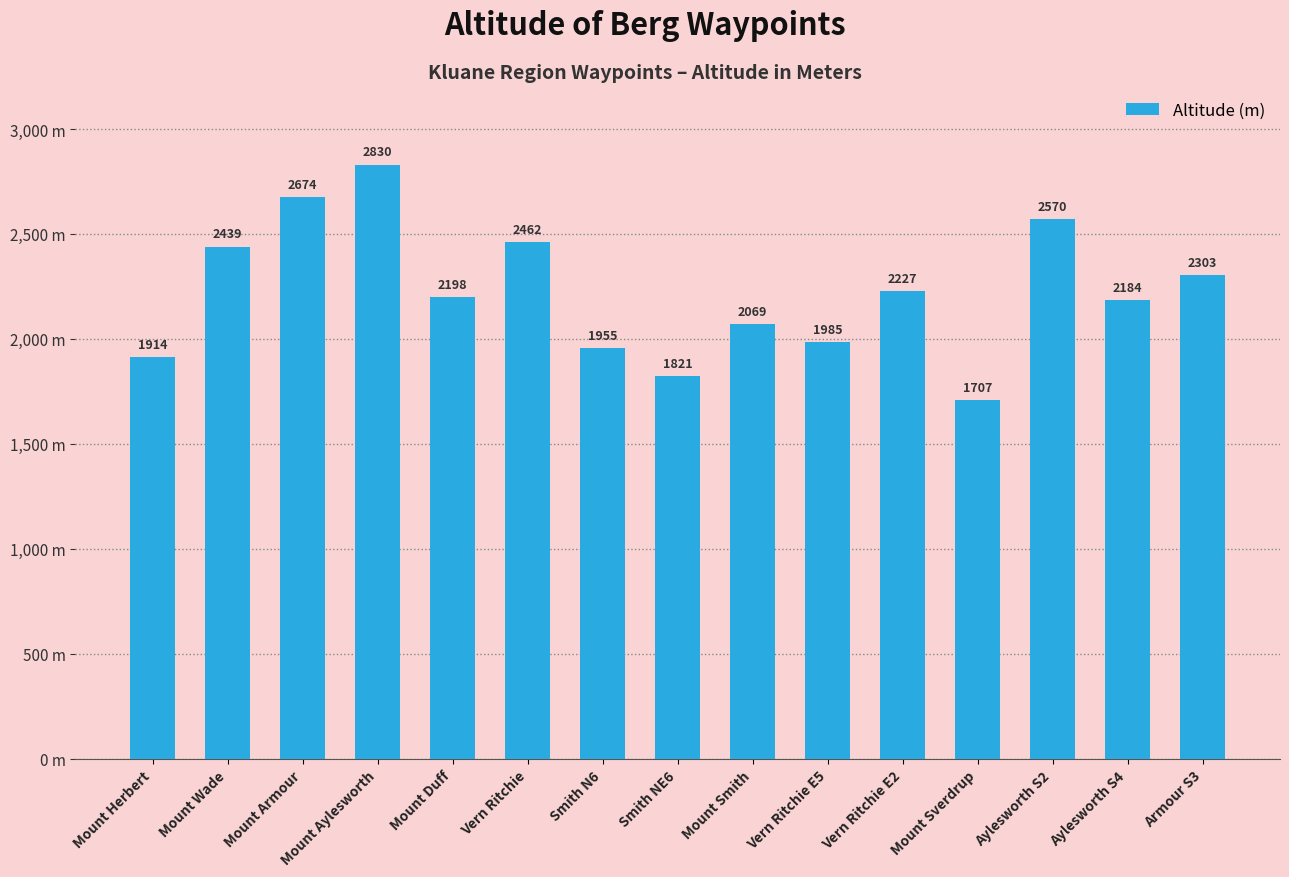

Does the chart contain any negative values?

No